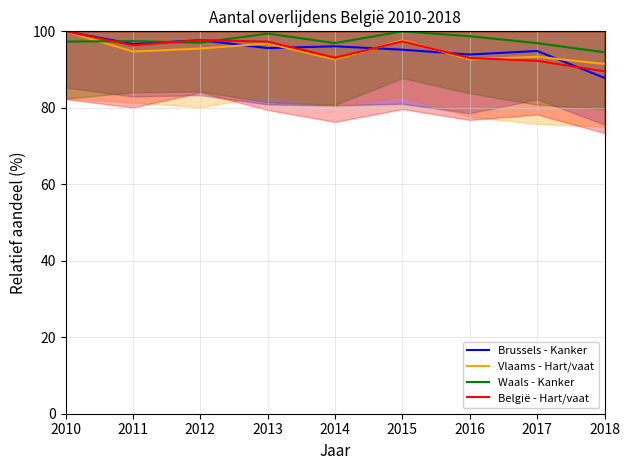

Which has a higher value, 2012 or 2010?

2010